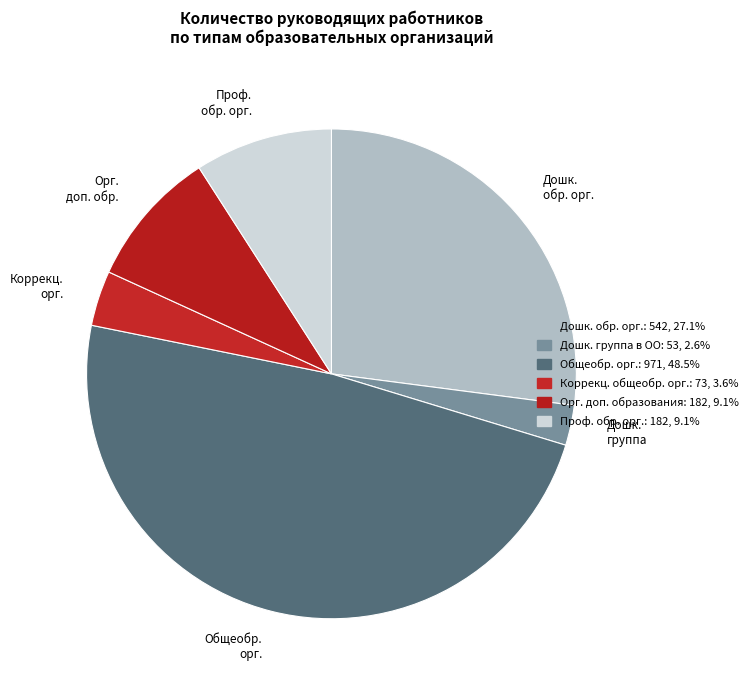

Does Орг. доп. обр. represent more than half of the total?

No